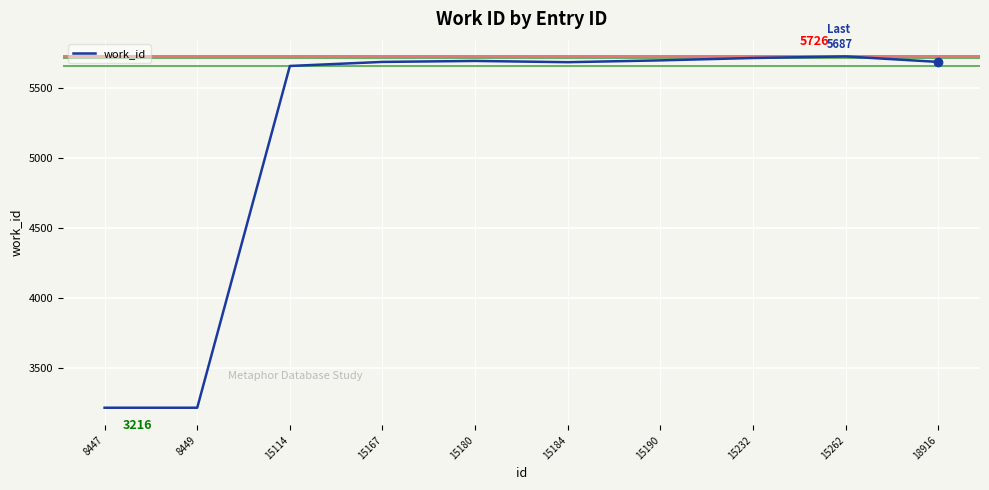

Which has a higher value, 15114 or 15180?

15180